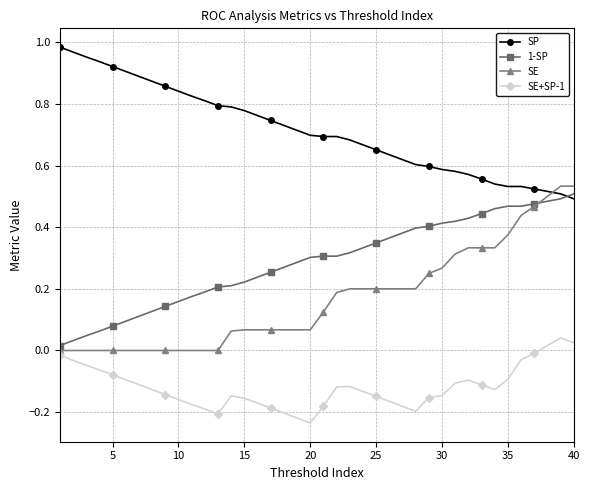

True or false: 1-SP and SE+SP-1 intersect in this chart.

False